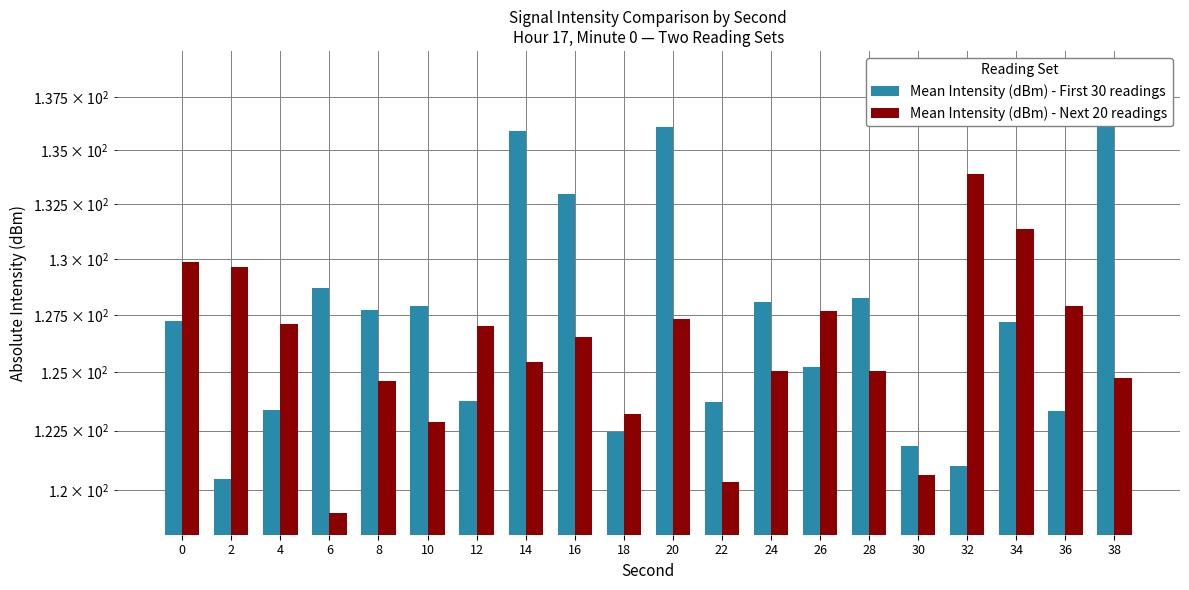

True or false: Mean Intensity (dBm) - First 30 readings has a value of 229.0 at 20.

False